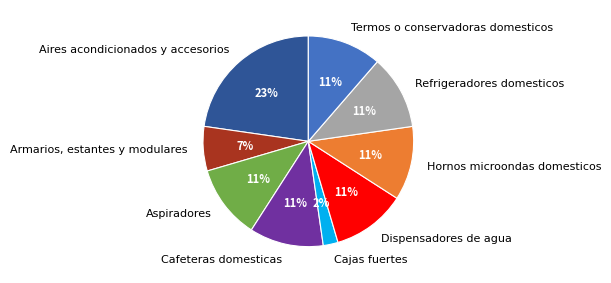

What is the largest slice in the pie chart?

Aires acondicionados y accesorios